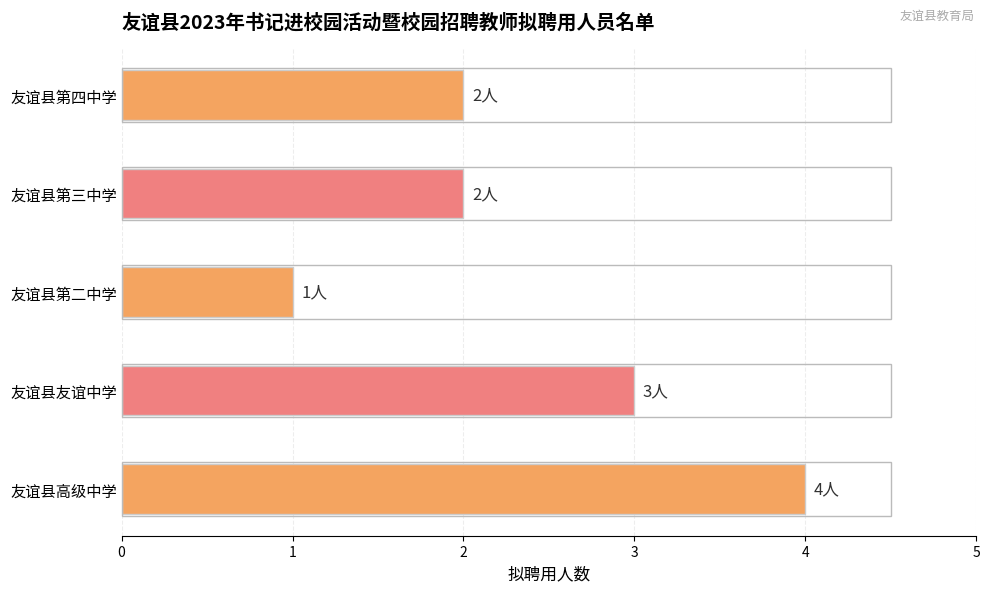

What is the greatest value displayed?

4